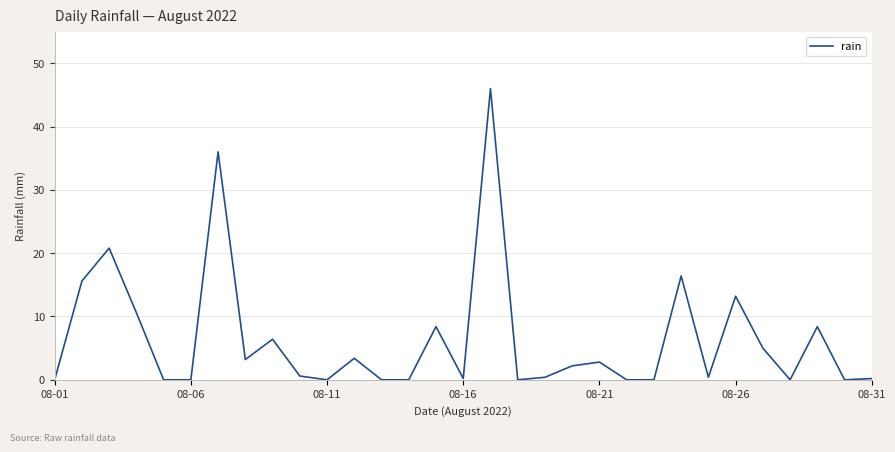

What is the maximum value shown in the chart?

46.0